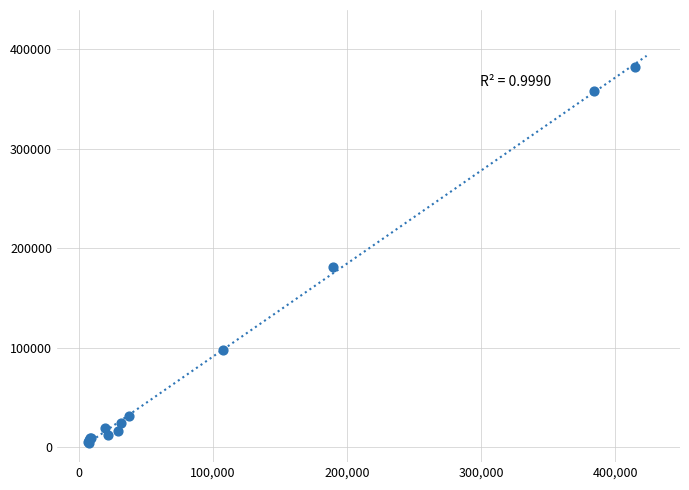

What Y value in the scatter plot is closest to 193046?

180856